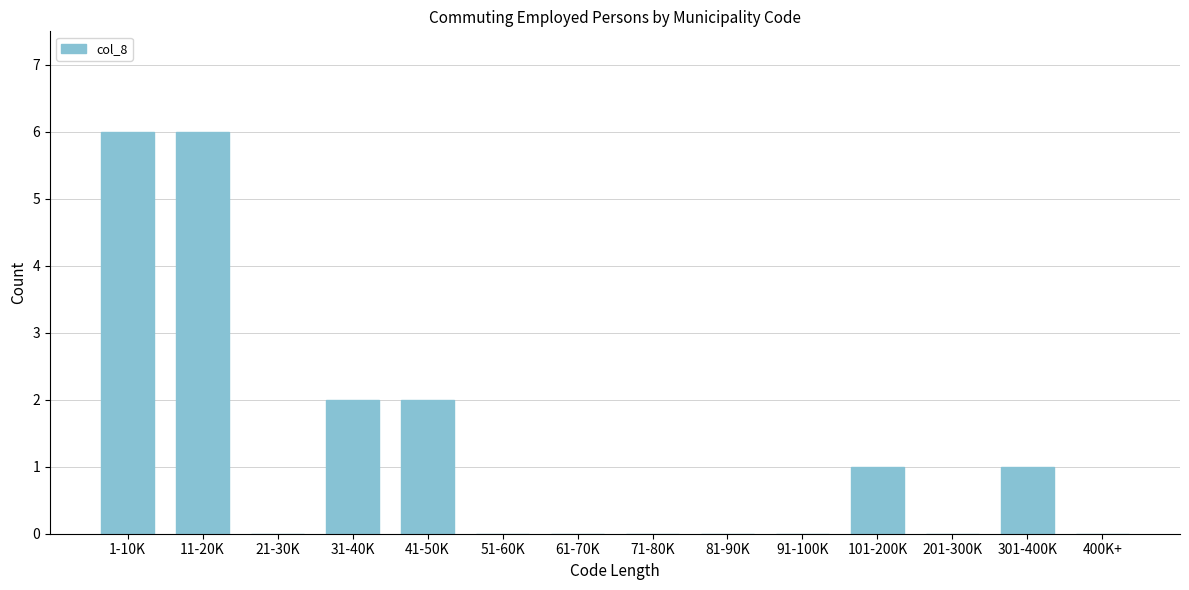

Reading left to right, list all the values displayed in this chart.

1-10K=6	11-20K=6	21-30K=0	31-40K=2	41-50K=2	51-60K=0	61-70K=0	71-80K=0	81-90K=0	91-100K=0	101-200K=1	201-300K=0	301-400K=1	400K+=0